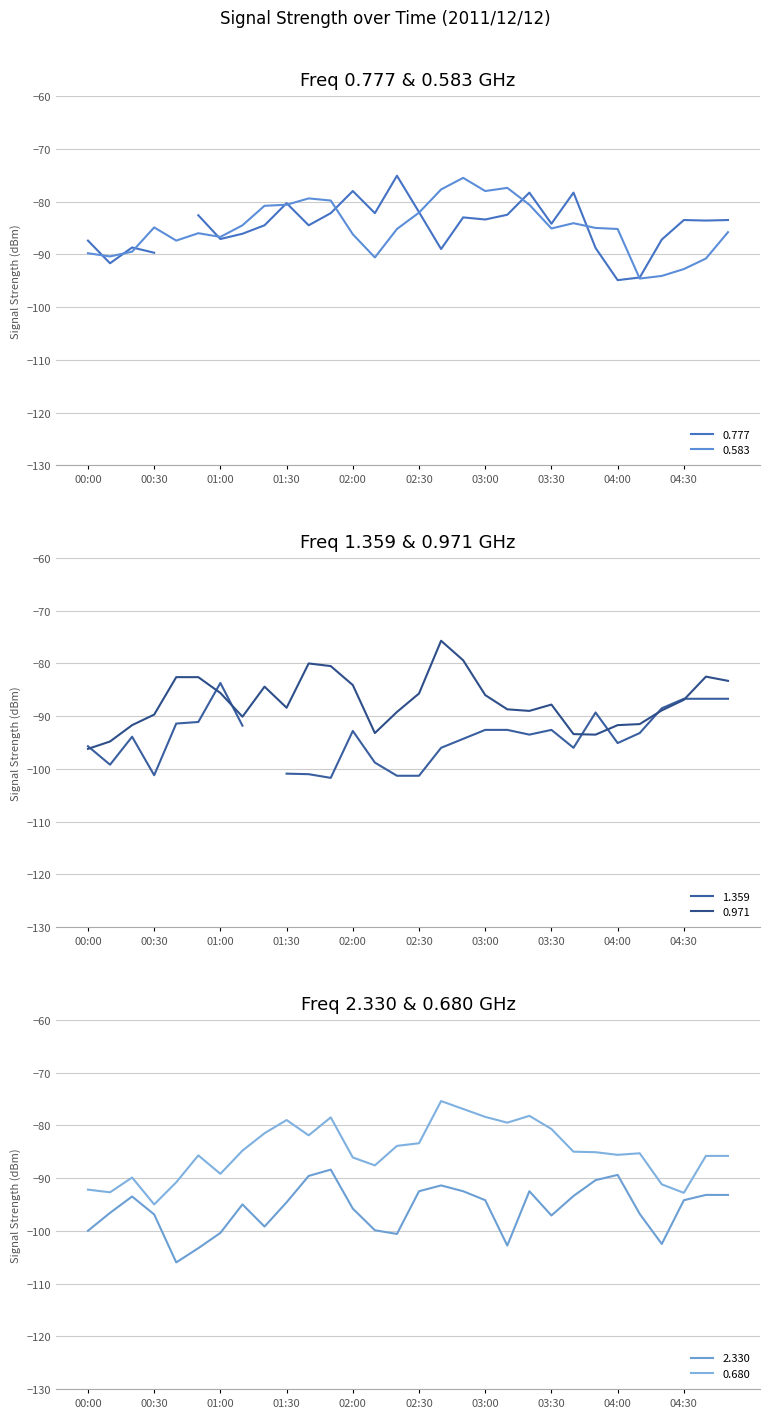

How many data points in 0.583 are less than -85?

16